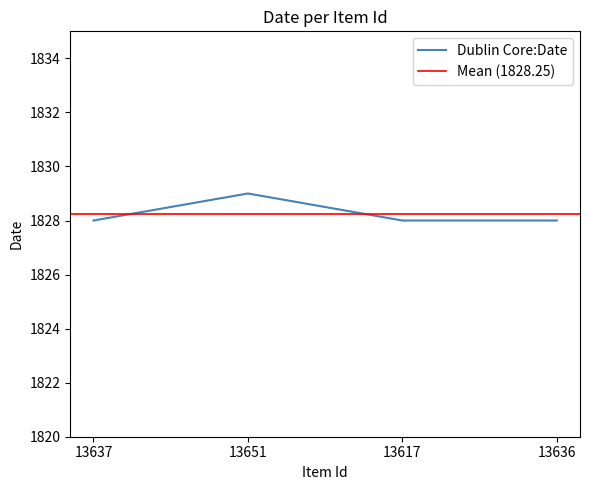

How many data points are above 1828?

1